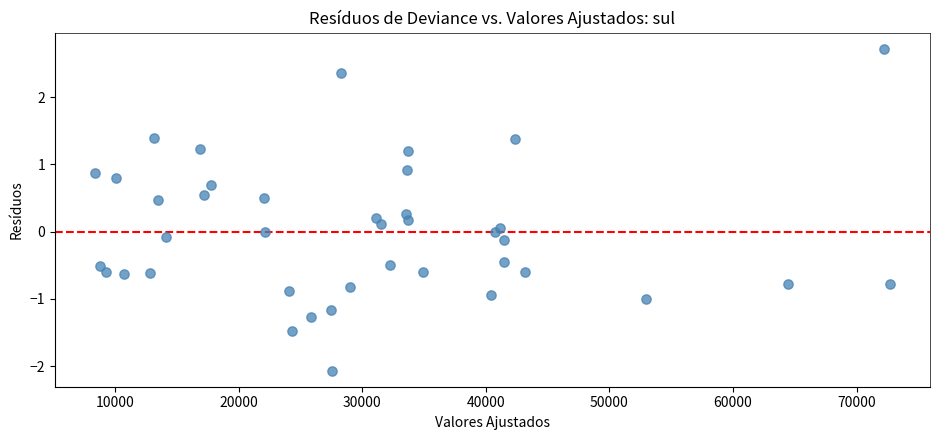

What is the range of Y values (max minus min)?

4.8